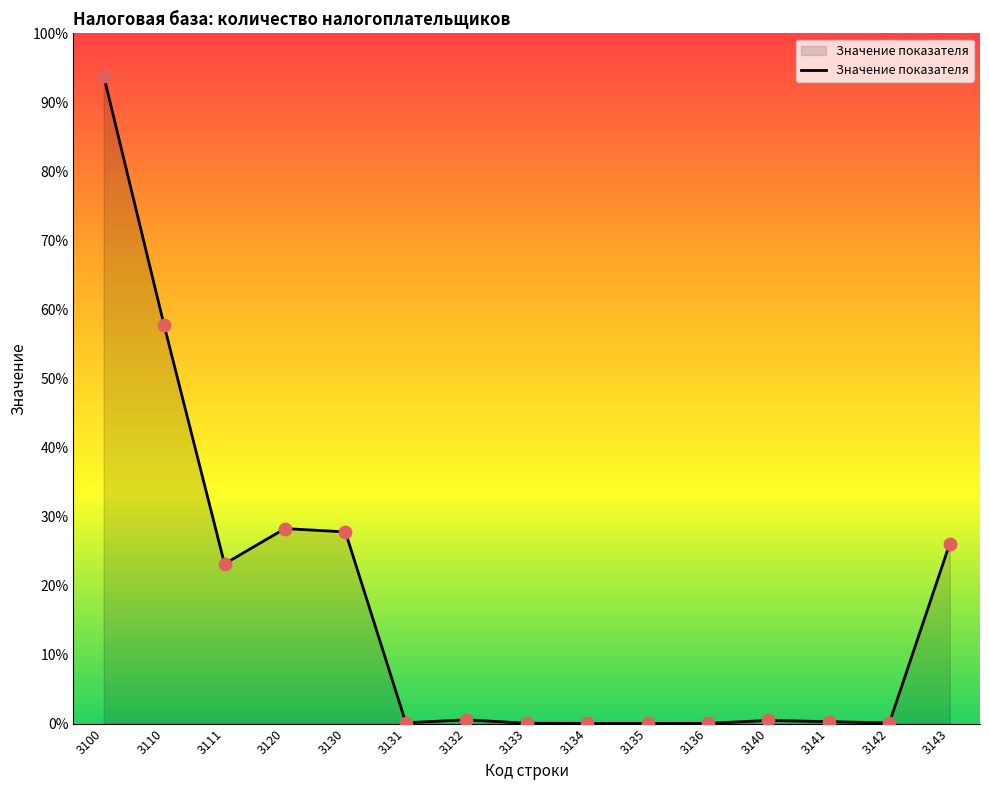

What is the change in value from 3110 to 3141?

-172380